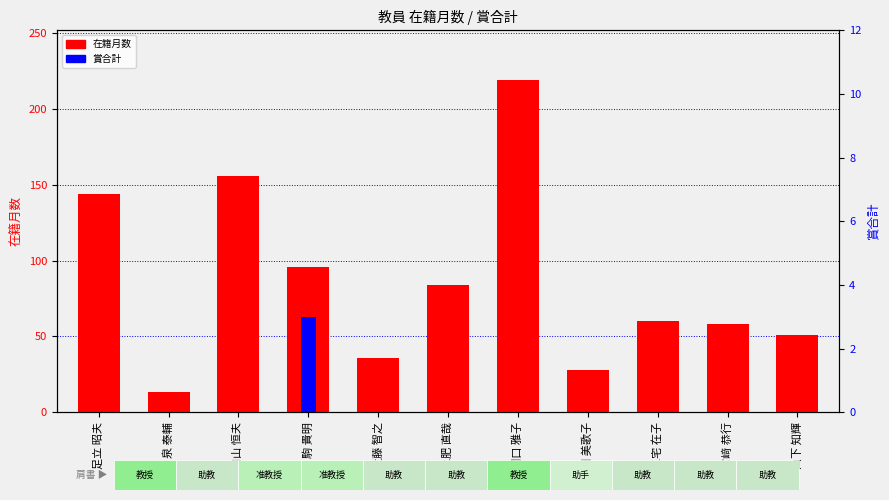

At which category is the sum across all series the highest?

野間口 雅子